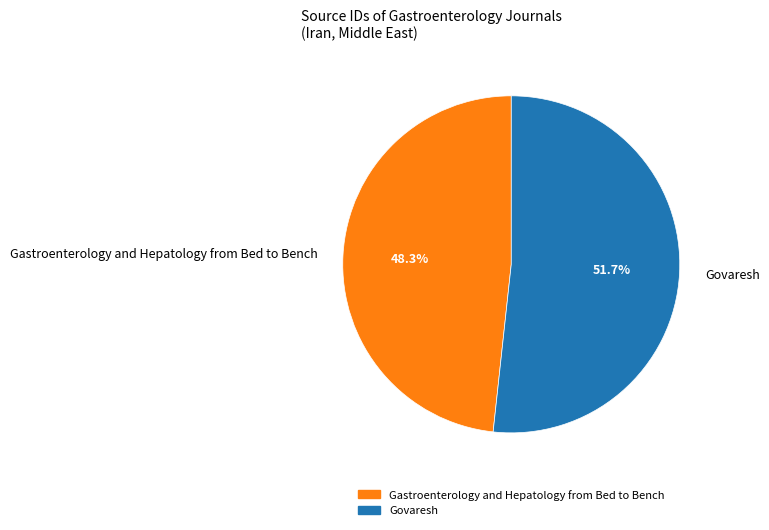

Which slice is the smallest?

Gastroenterology and Hepatology from Bed to Bench